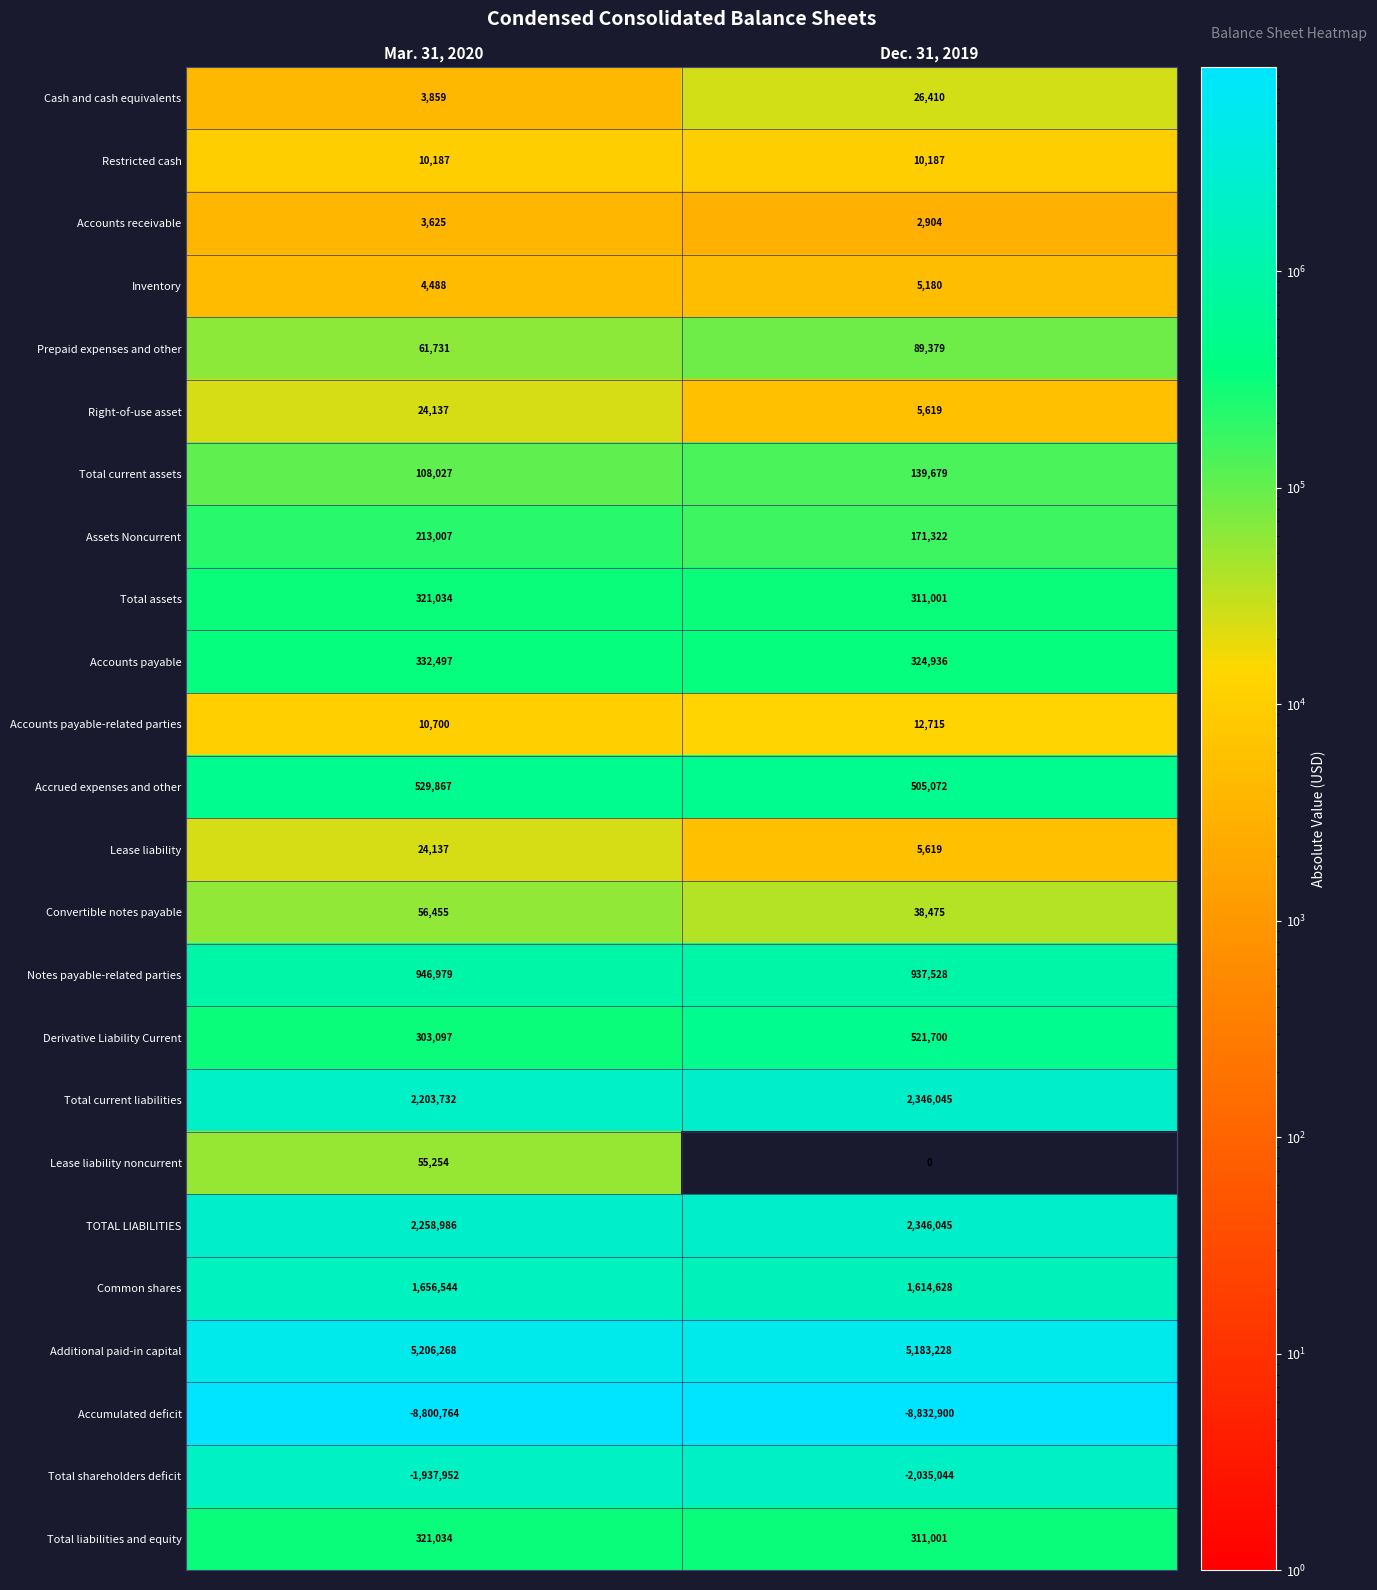

How many data points does each series have?

2